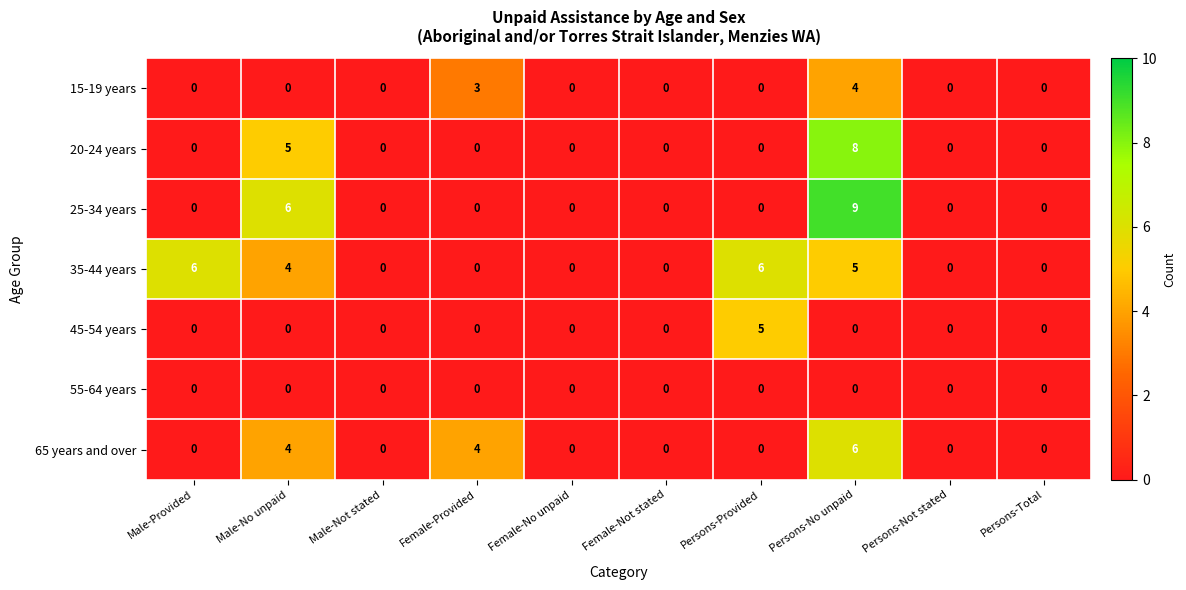

At which category is the sum across all series the highest?

Persons-No unpaid